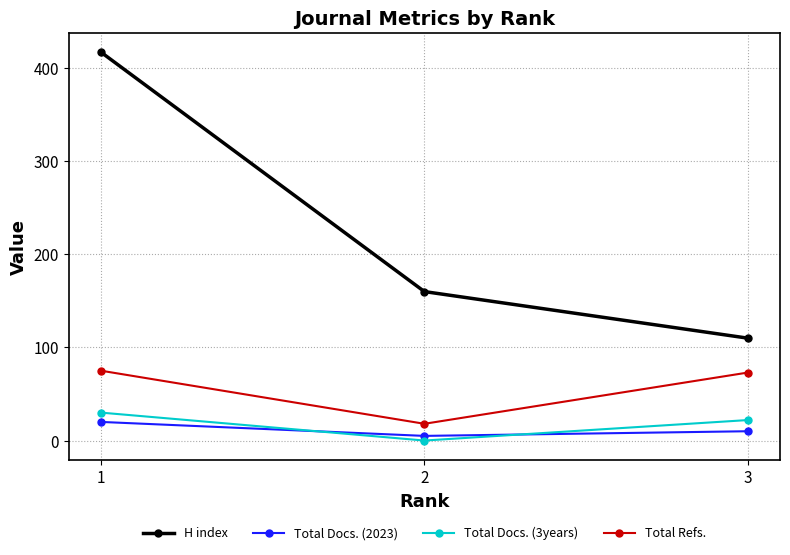

How many data points does each series have?

3